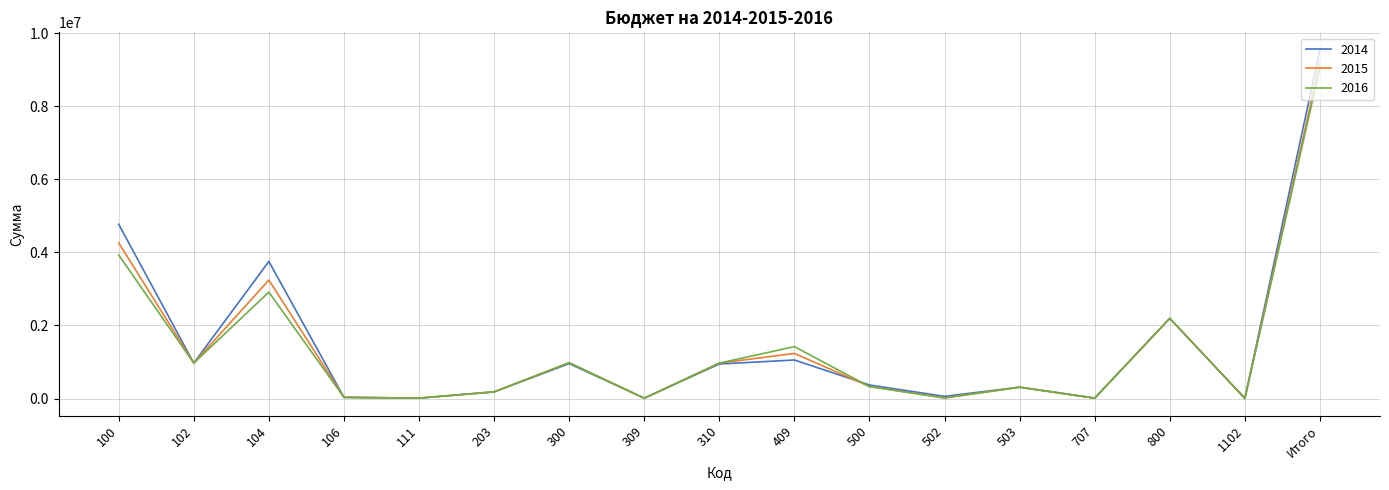

At Итого, list the series in order from smallest to largest.

2016, 2015, 2014